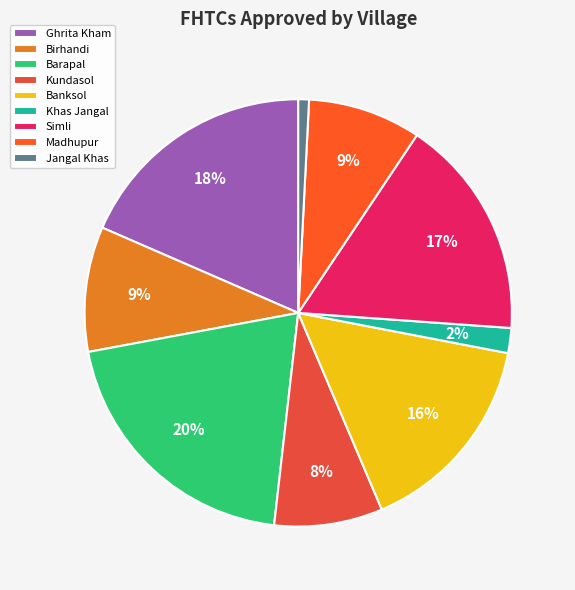

True or false: Jangal Khas accounts for 16% of the total.

False